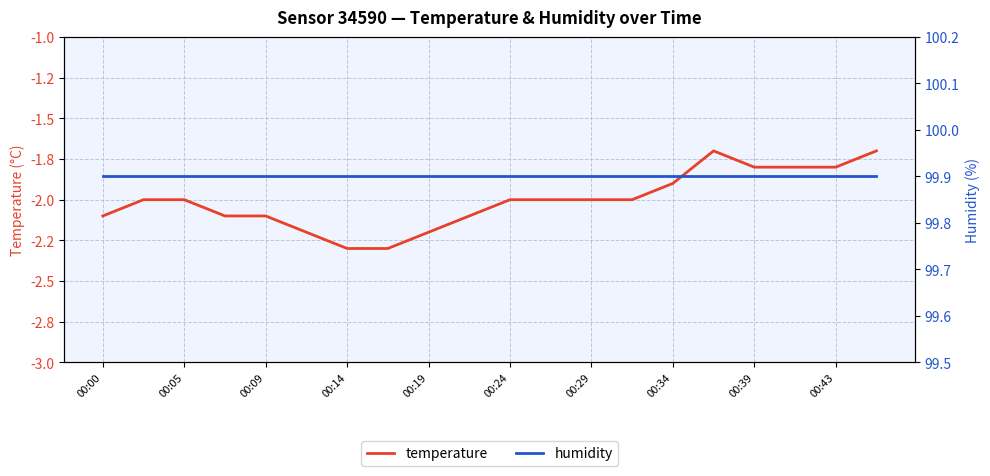

What is the total value across all series at 17?

98.1